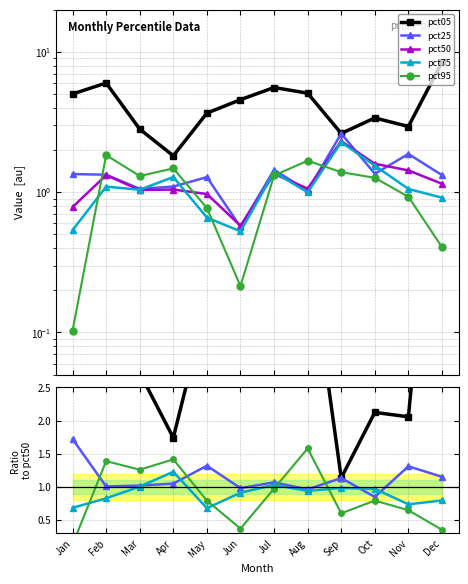

How many times do pct75 and pct25 cross each other?

4